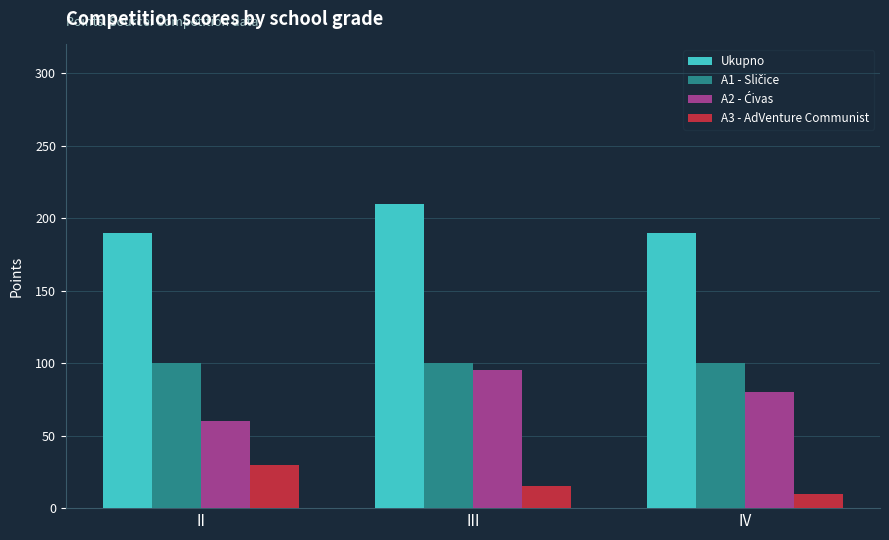

Which series has the largest total across all categories?

Ukupno